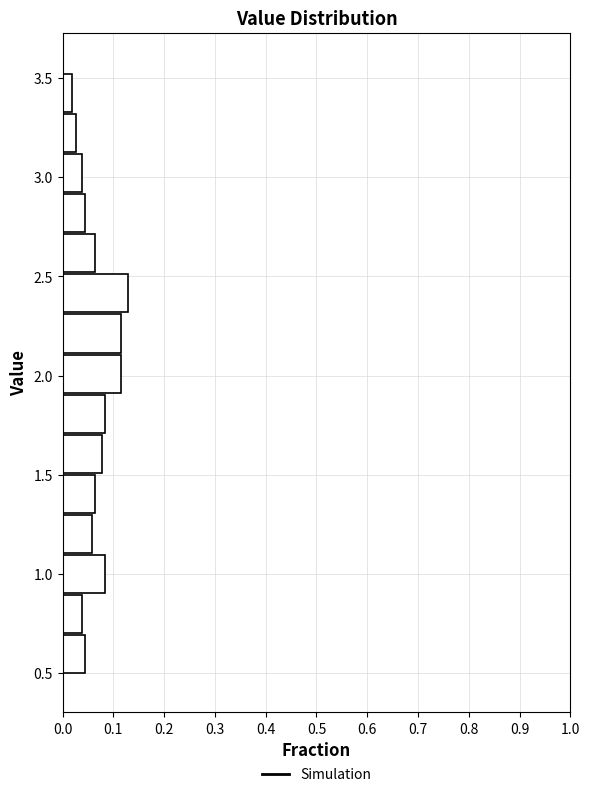

Reading bottom to top, list every bar in this chart as the range it spans on the y-axis followed by its length. Neither the bar edges nor the lengths are printed on the chart, so give them approximately, as read against the axes.

0.50 to 0.70: 0.04
0.70 to 0.90: 0.04
0.90 to 1.10: 0.08
1.10 to 1.30: 0.06
1.30 to 1.50: 0.06
1.50 to 1.70: 0.08
1.70 to 1.90: 0.08
1.90 to 2.10: 0.12
2.10 to 2.30: 0.12
2.30 to 2.50: 0.13
2.50 to 2.70: 0.06
2.70 to 2.90: 0.04
2.90 to 3.15: 0.04
3.15 to 3.35: 0.03
3.35 to 3.55: 0.02